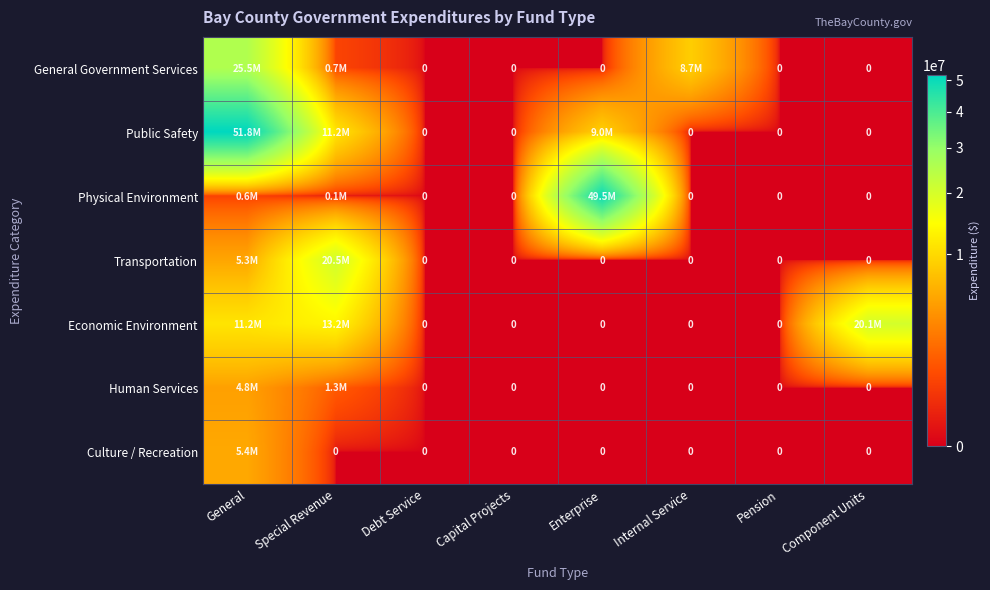

Where is Physical Environment nearest to the value 24758088?

General